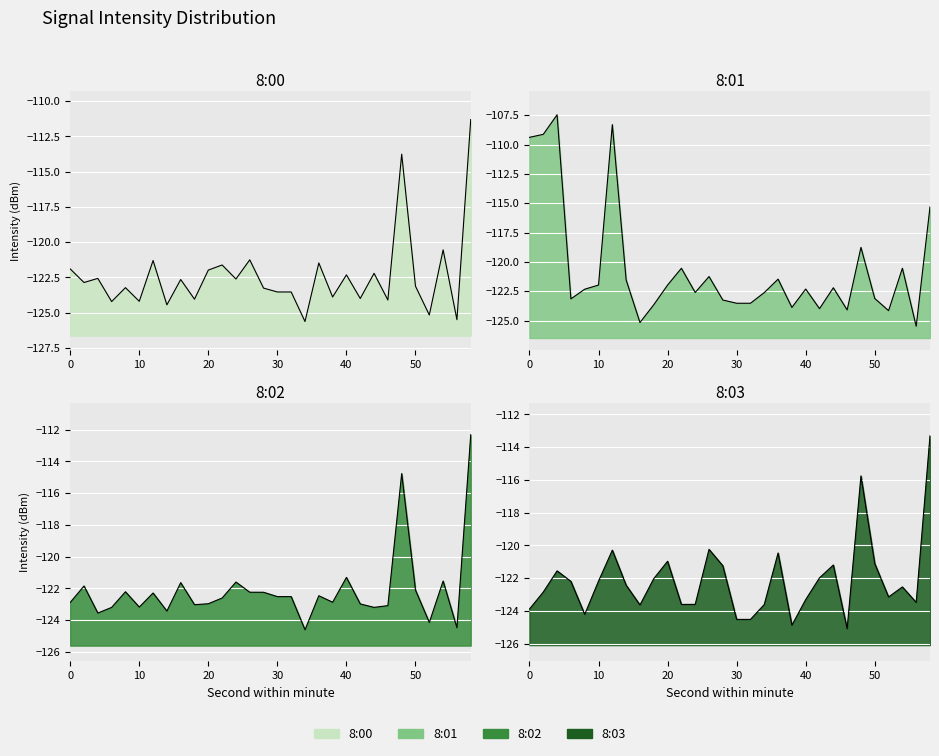

What is the lowest value of the 8:01 series?

-125.5